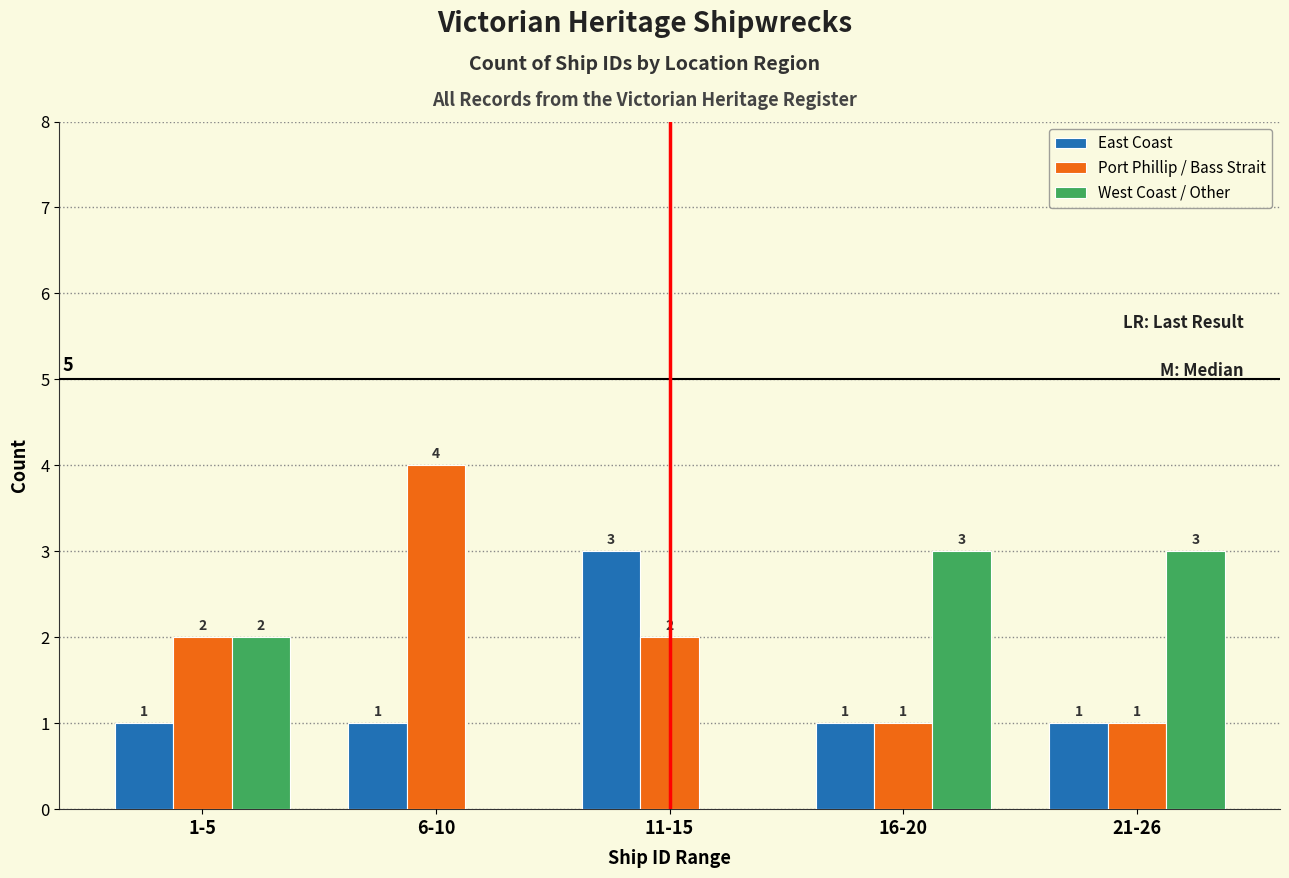

Reading right to left, extract all data points from this chart.

East Coast: 21-26=1	16-20=1	11-15=3	6-10=1	1-5=1
Port Phillip / Bass Strait: 21-26=1	16-20=1	11-15=2	6-10=4	1-5=2
West Coast / Other: 21-26=3	16-20=3	11-15=0	6-10=0	1-5=2